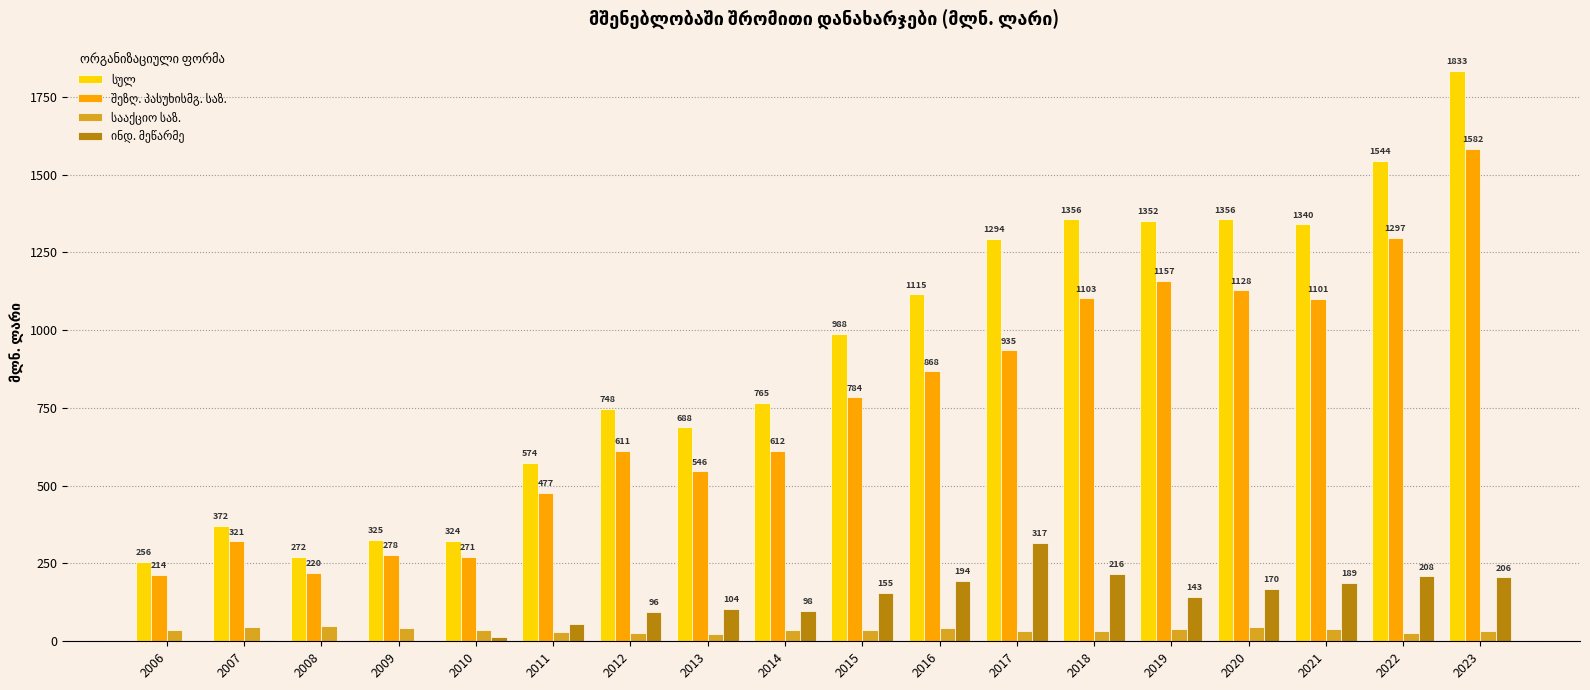

At which category is the sum across all series the highest?

2023